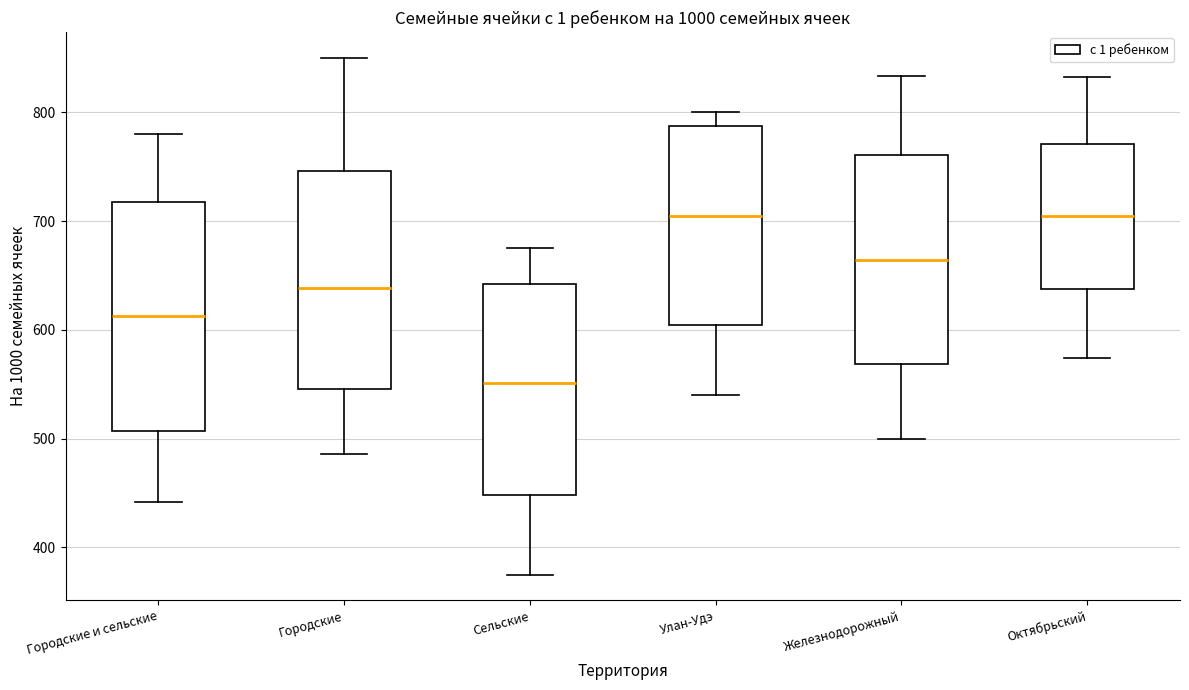

Reading left to right, read every box against the y-axis: the position of its median line, the range the box covers, and the ends of its whiskers. The values are not printed on the chart, so give them approximately, as read against the axis.

Городские и сельские: median 610, box 510 to 720, whiskers 440 to 780
Городские: median 640, box 550 to 750, whiskers 490 to 850
Сельские: median 550, box 450 to 640, whiskers 380 to 680
Улан-Удэ: median 700, box 600 to 790, whiskers 540 to 800
Железнодорожный: median 660, box 570 to 760, whiskers 500 to 830
Октябрьский: median 700, box 640 to 770, whiskers 570 to 830